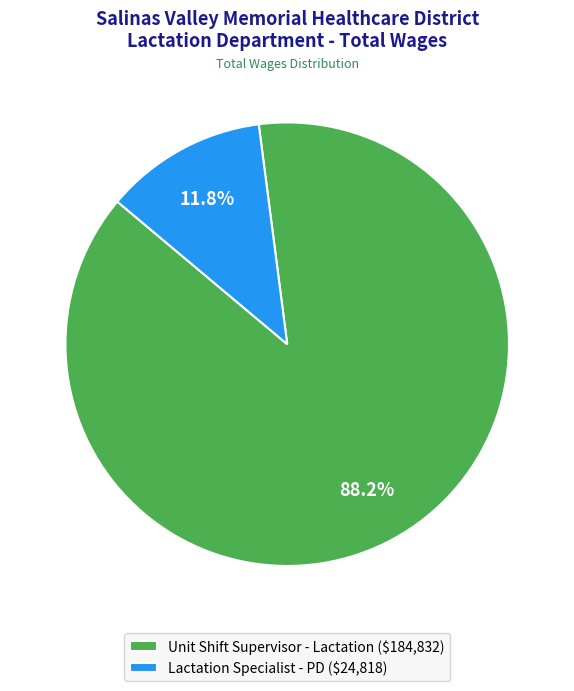

How many segments does this pie chart have?

2